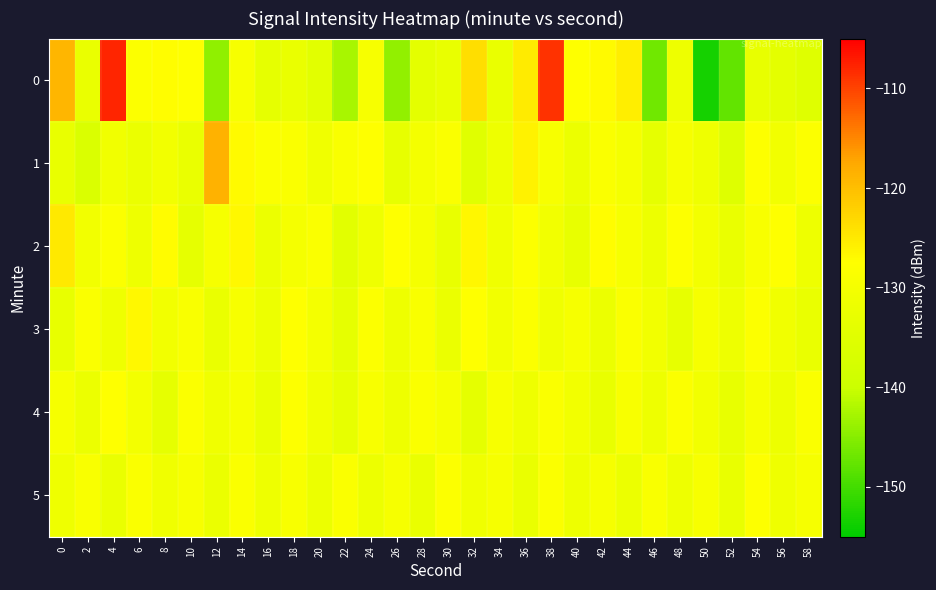

Which has a higher value, 32 or 16?

32